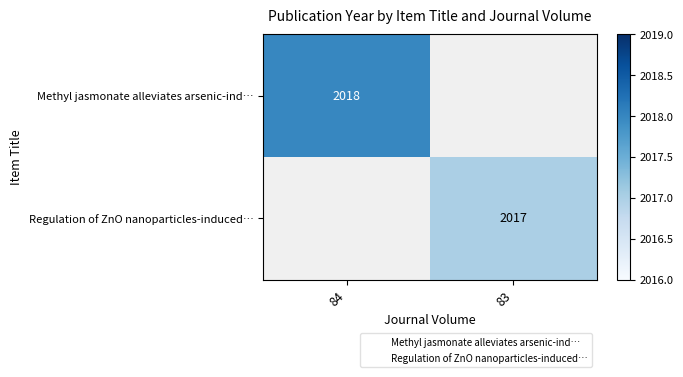

The value of Regulation of ZnO nanoparticles-induced… at 83 is 3354. True or false?

False